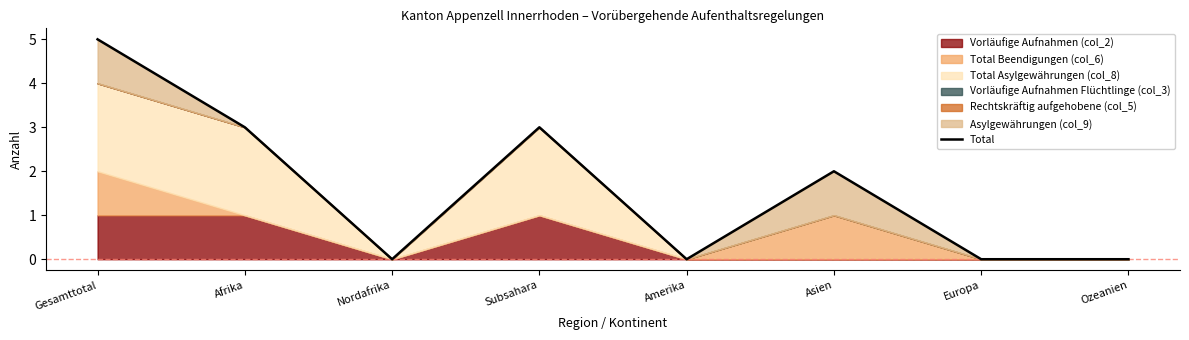

Reading left to right, list all the values displayed in this chart.

5	3	0	3	0	2	0	0